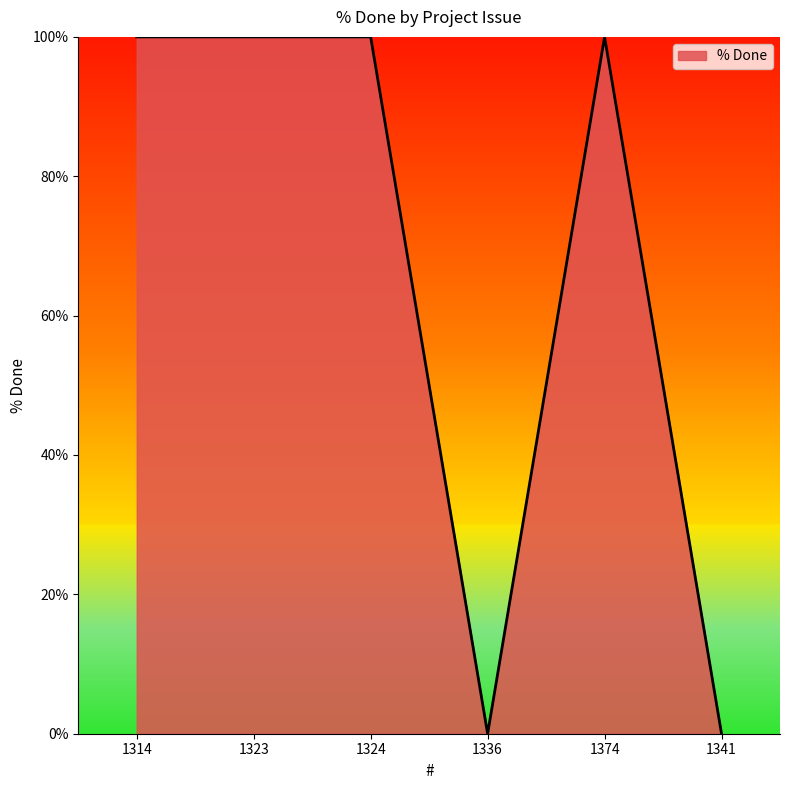

Reading left to right, list all the values displayed in this chart.

1314=100	1323=100	1324=100	1336=0	1374=100	1341=0